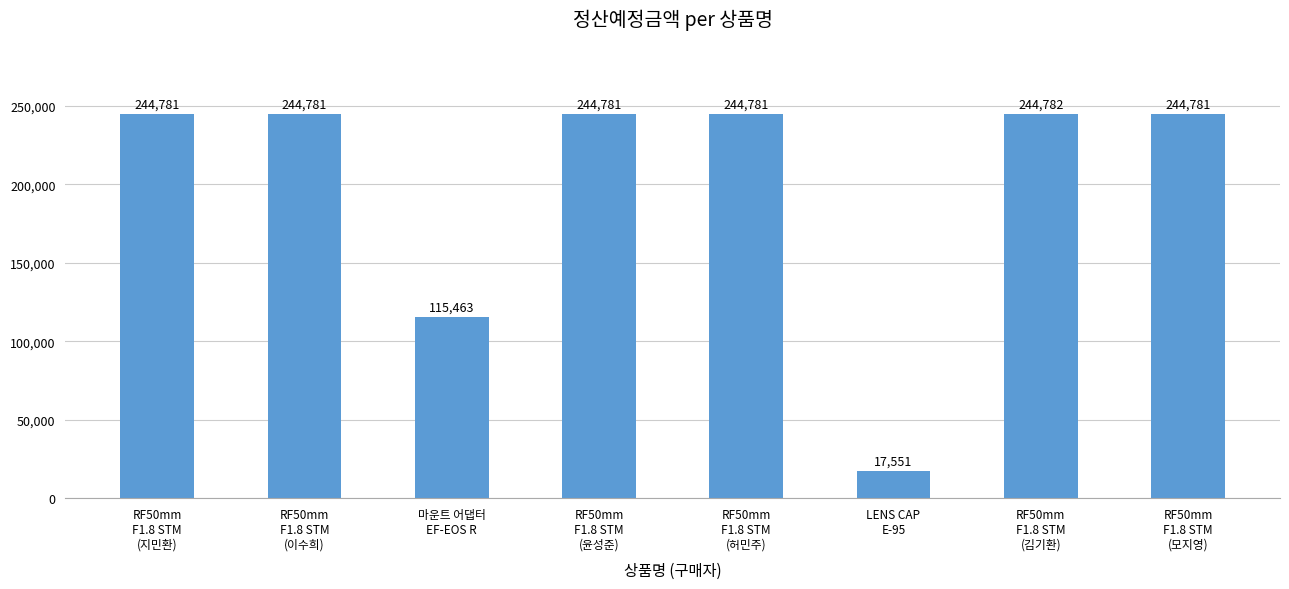

Count the number of categories in the chart.

8